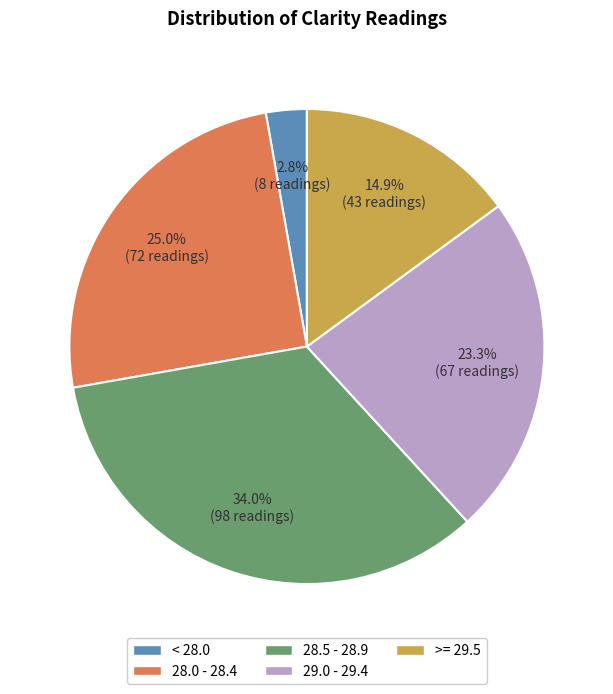

Is there any slice that represents more than half of the pie?

No